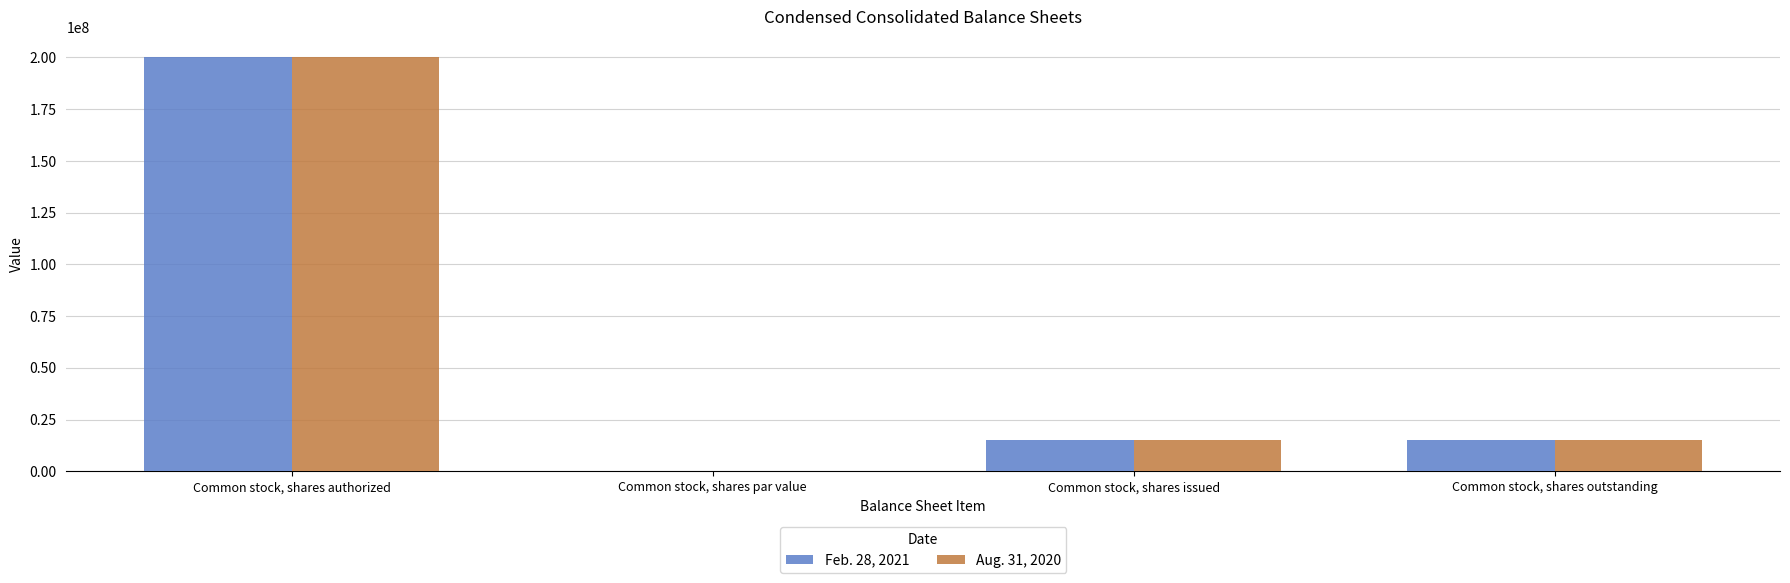

Are the bars horizontal?

No